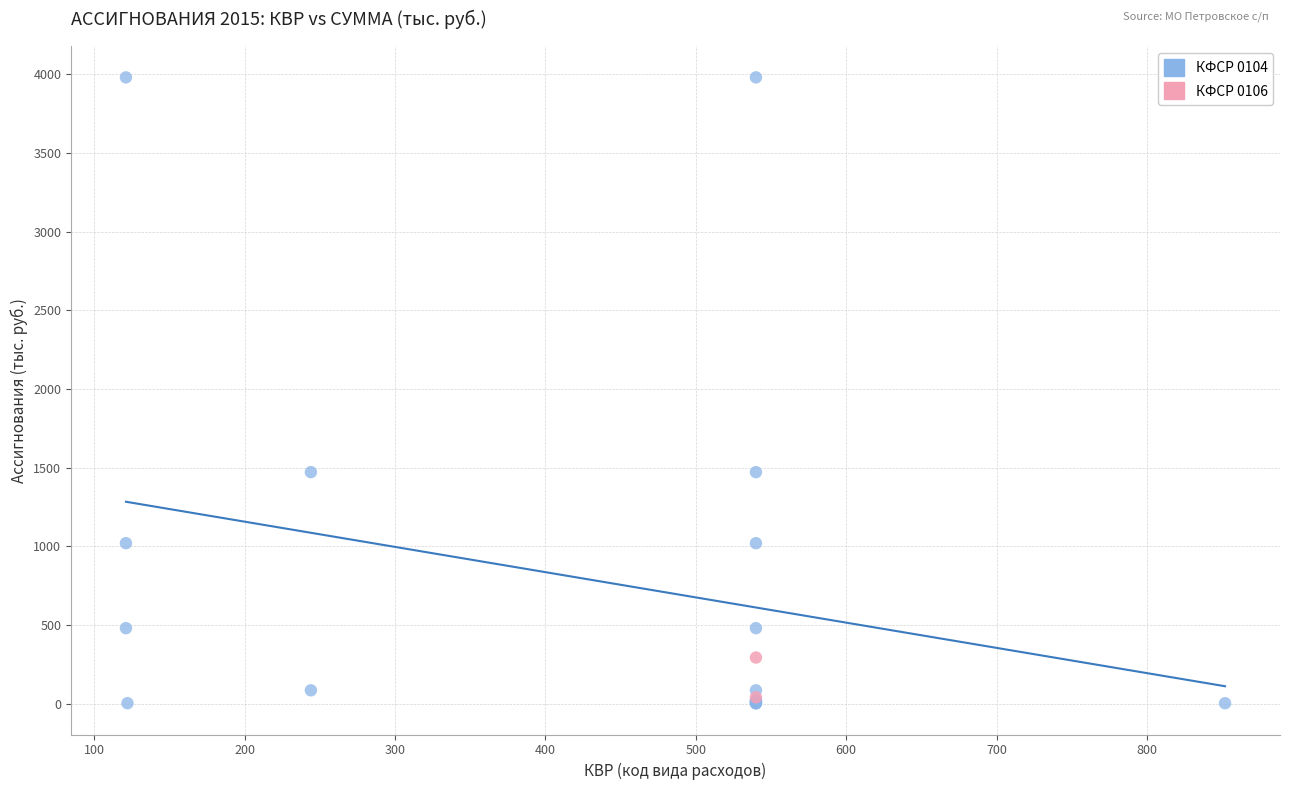

Which series reaches the maximum Y coordinate?

КФСР 0104